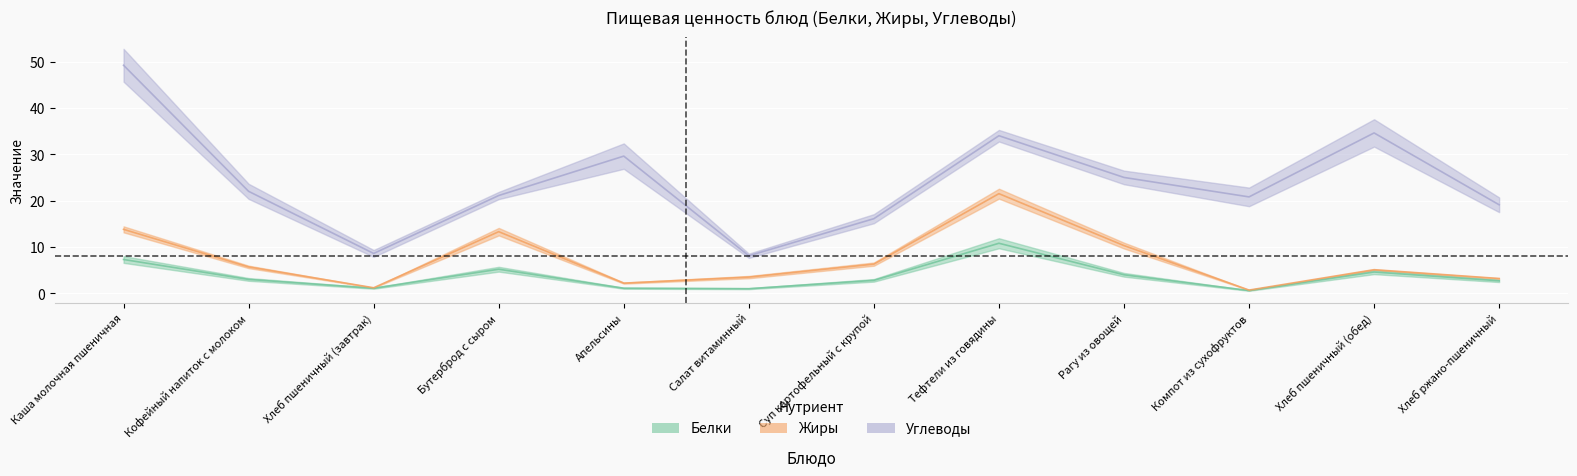

What is the sum of the Белки values at Рагу из овощей and Салат витаминный?

5.0